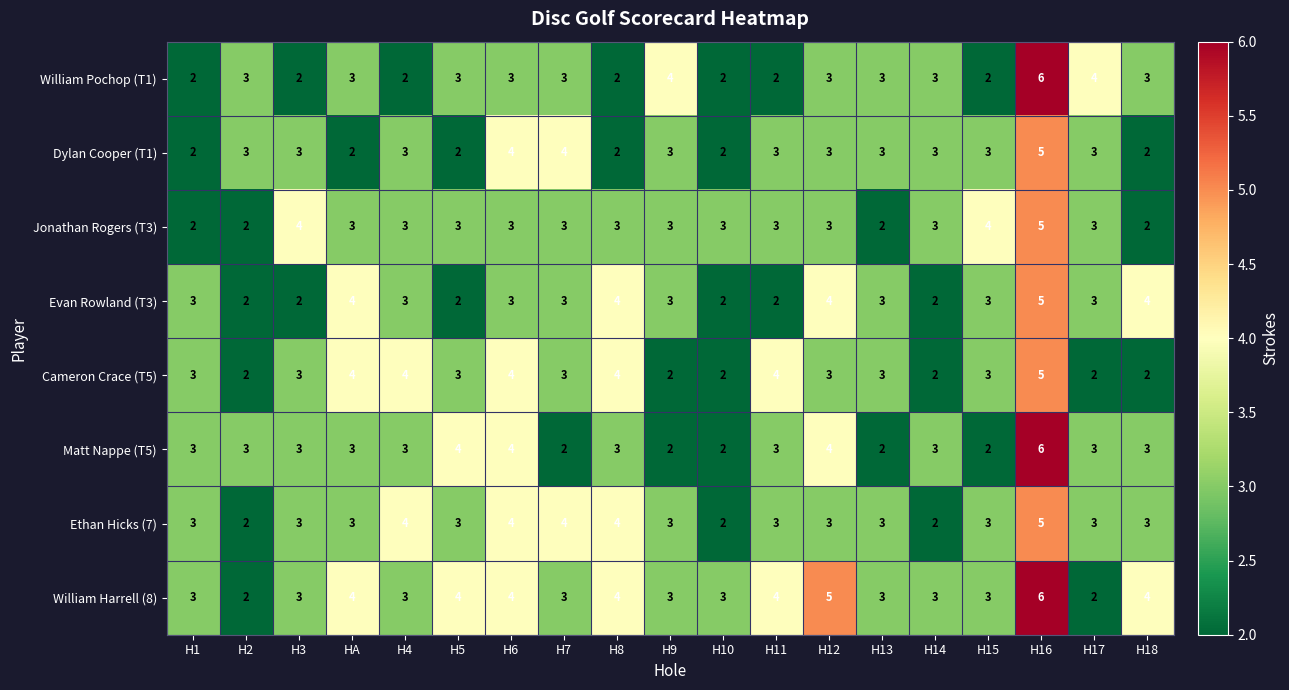

Count the number of categories in the chart.

19